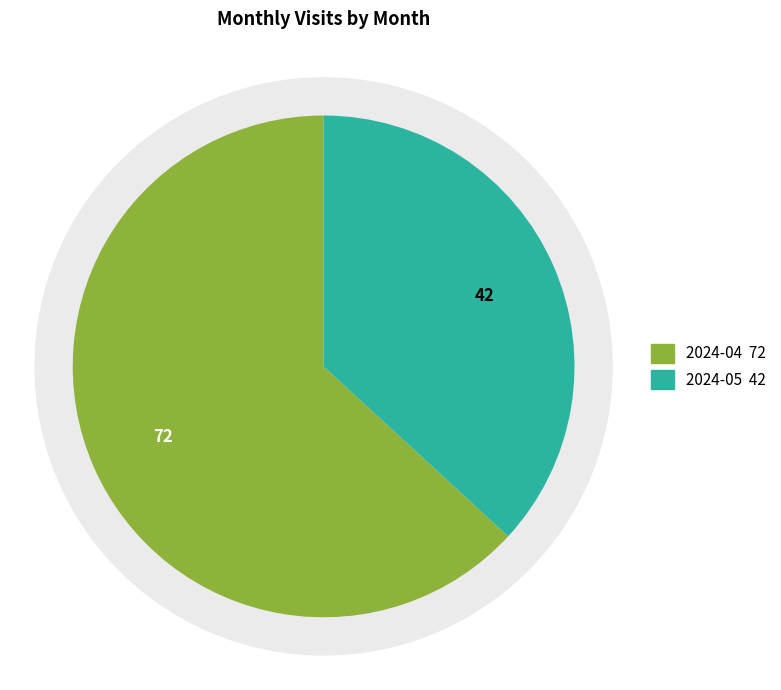

What percentage is the 2024-04 slice, to the nearest percent?

63%